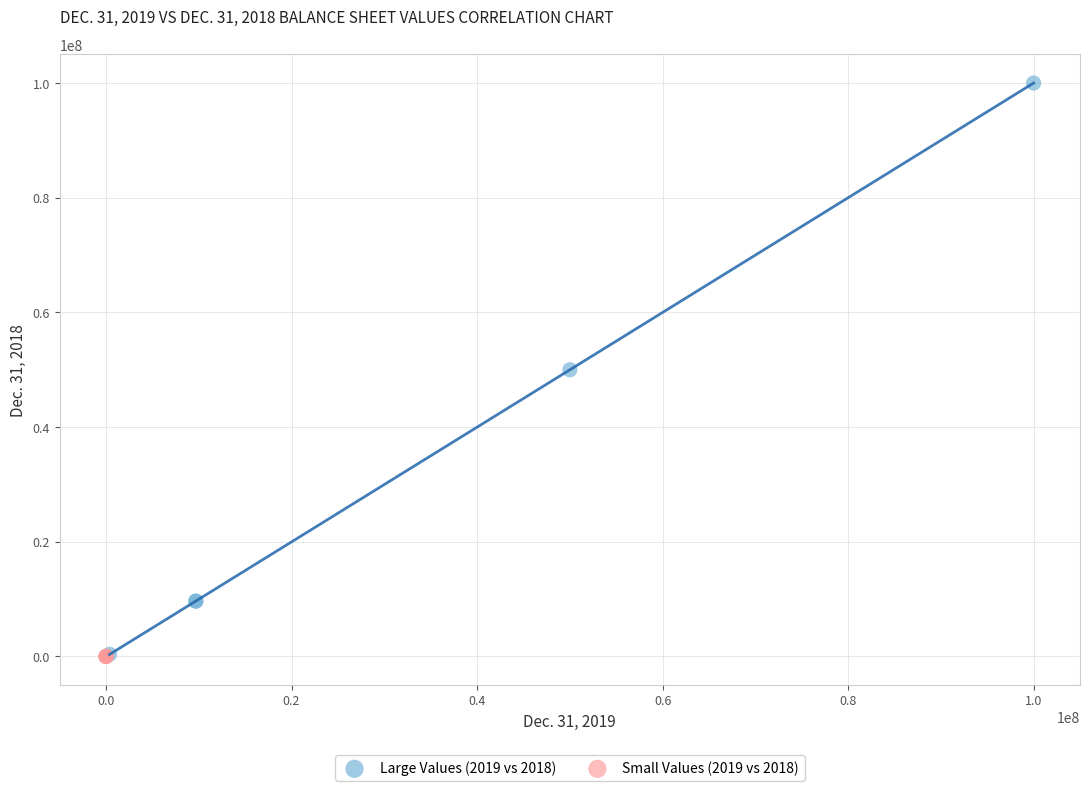

What are all the series names shown in the legend?

Large Values (2019 vs 2018), Small Values (2019 vs 2018)